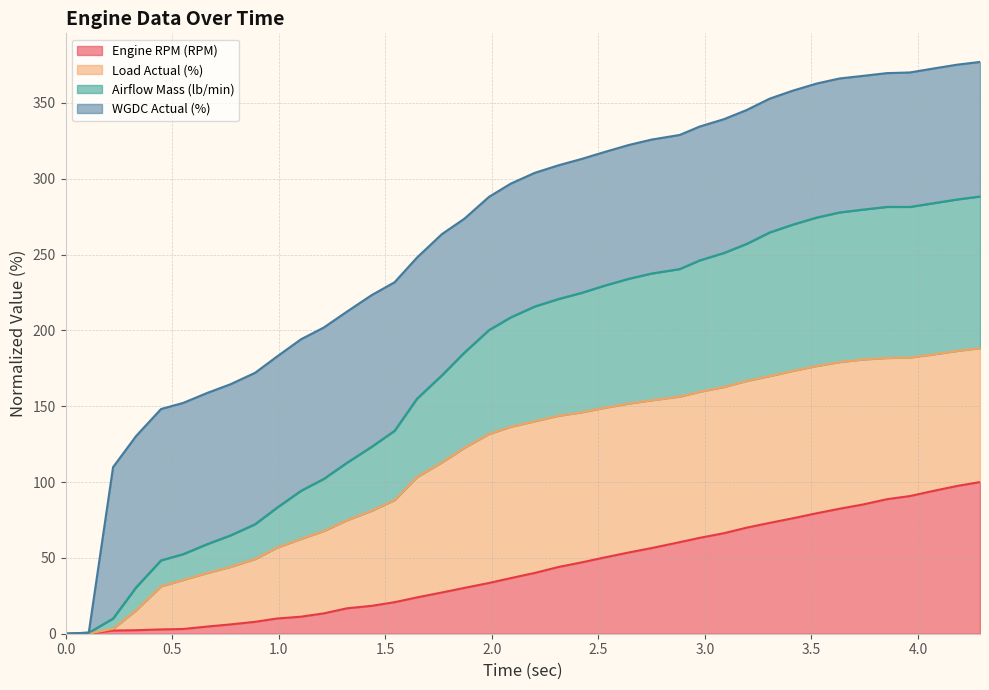

What are all the series names shown in the legend?

Engine RPM (RPM), Load Actual (%), Airflow Mass (lb/min), WGDC Actual (%)